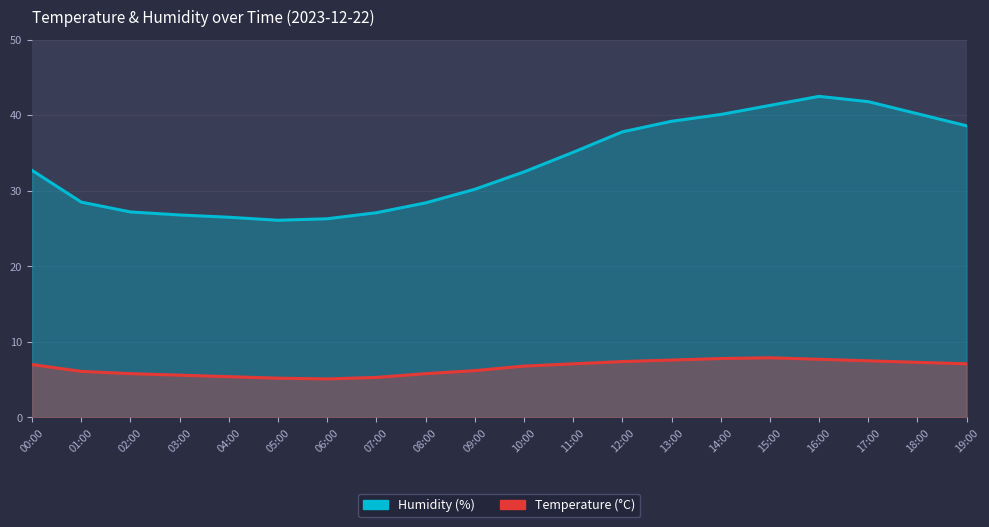

Between 06:00 and 11:00, which series saw the biggest shift?

humidity